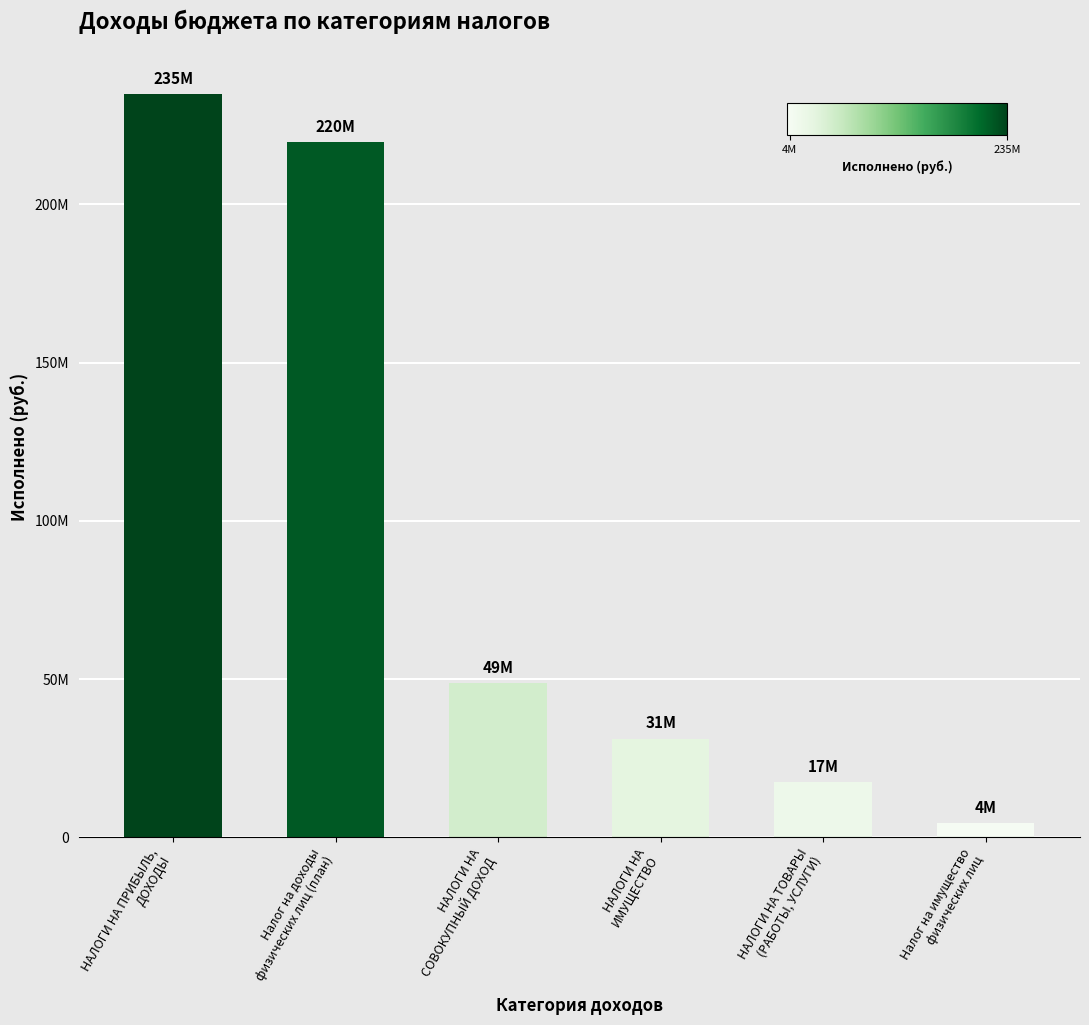

What is the change in value from НАЛОГИ НА
ИМУЩЕСТВО to Налог на имущество
физических лиц?

-26817826.2